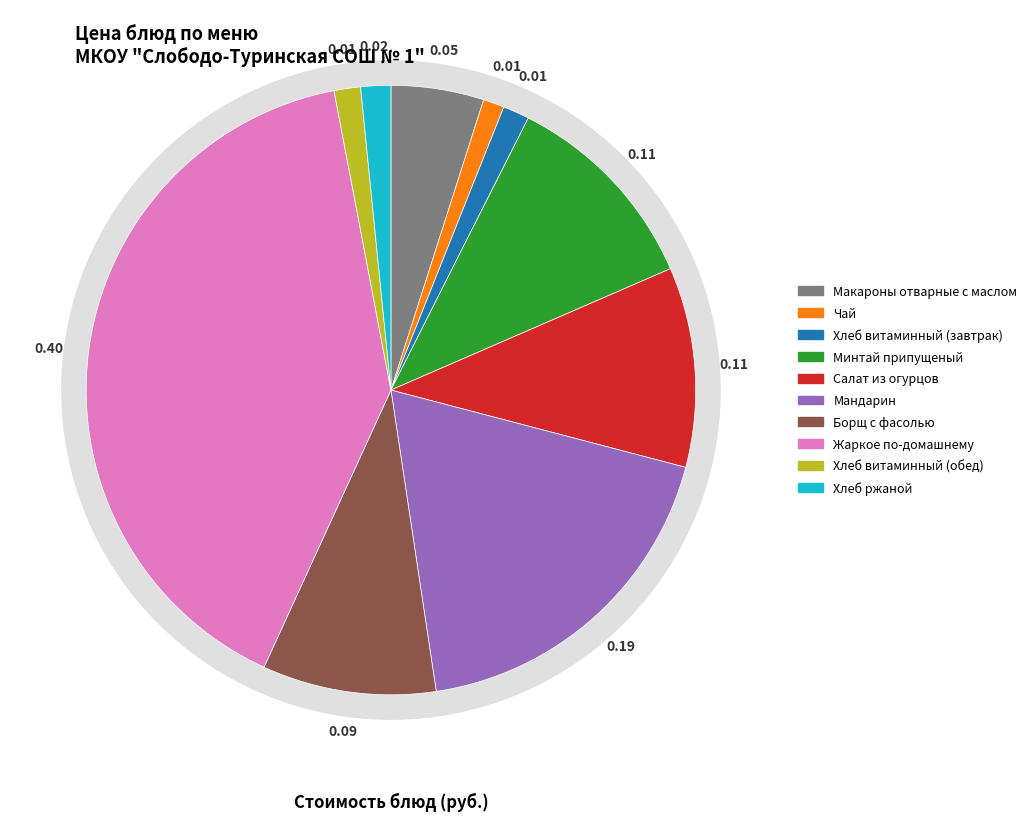

What percentage is the Минтай припущеный slice, to the nearest percent?

11%